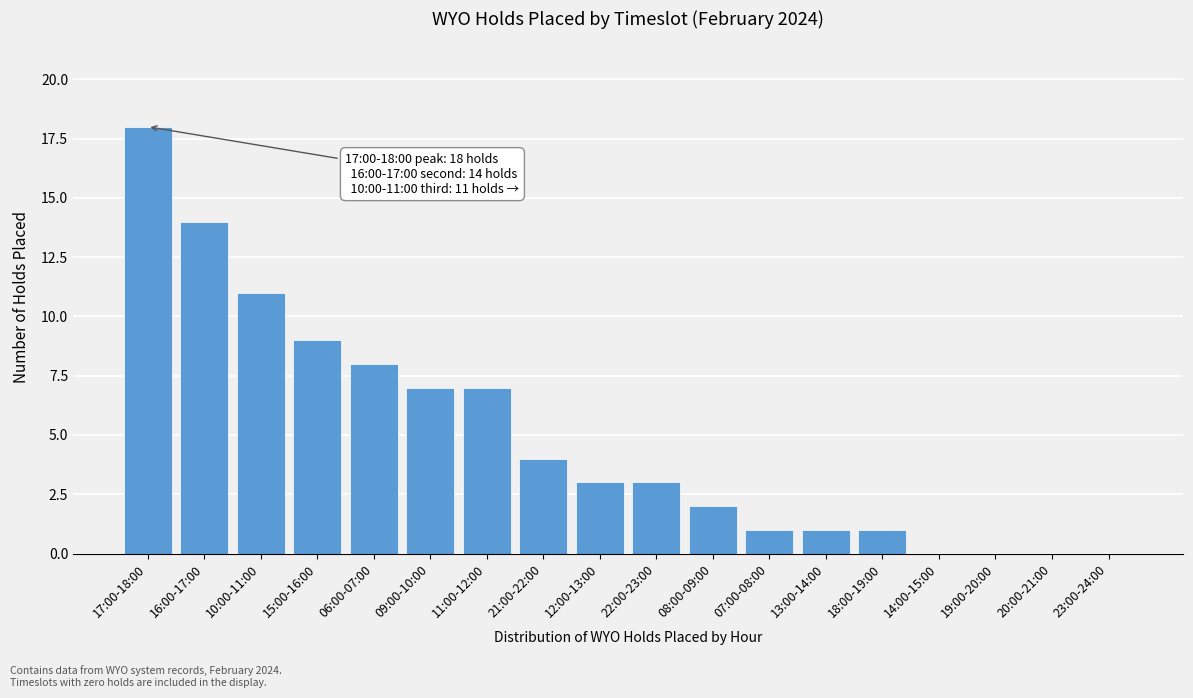

Reading left to right, extract all data points from this chart.

17:00-18:00=18	16:00-17:00=14	10:00-11:00=11	15:00-16:00=9	06:00-07:00=8	09:00-10:00=7	11:00-12:00=7	21:00-22:00=4	12:00-13:00=3	22:00-23:00=3	08:00-09:00=2	07:00-08:00=1	13:00-14:00=1	18:00-19:00=1	14:00-15:00=0	19:00-20:00=0	20:00-21:00=0	23:00-24:00=0